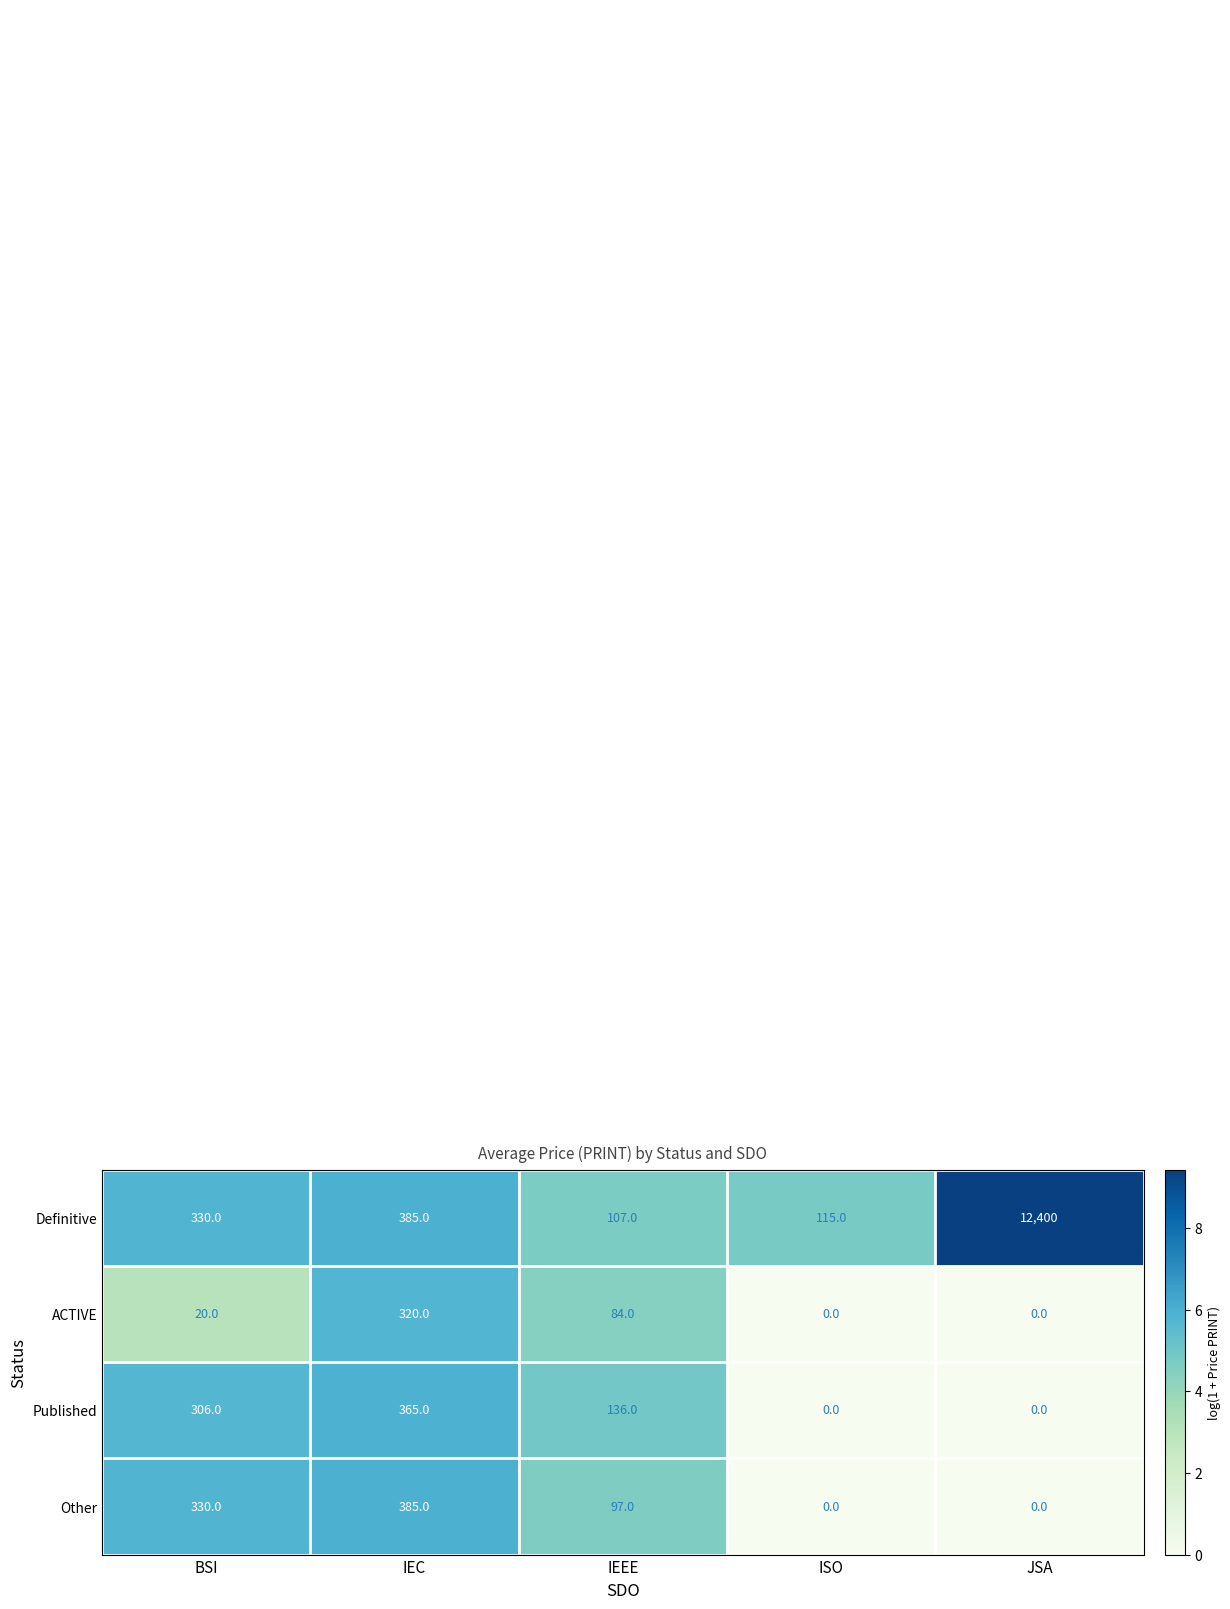

What is the maximum value shown in the chart?

12400